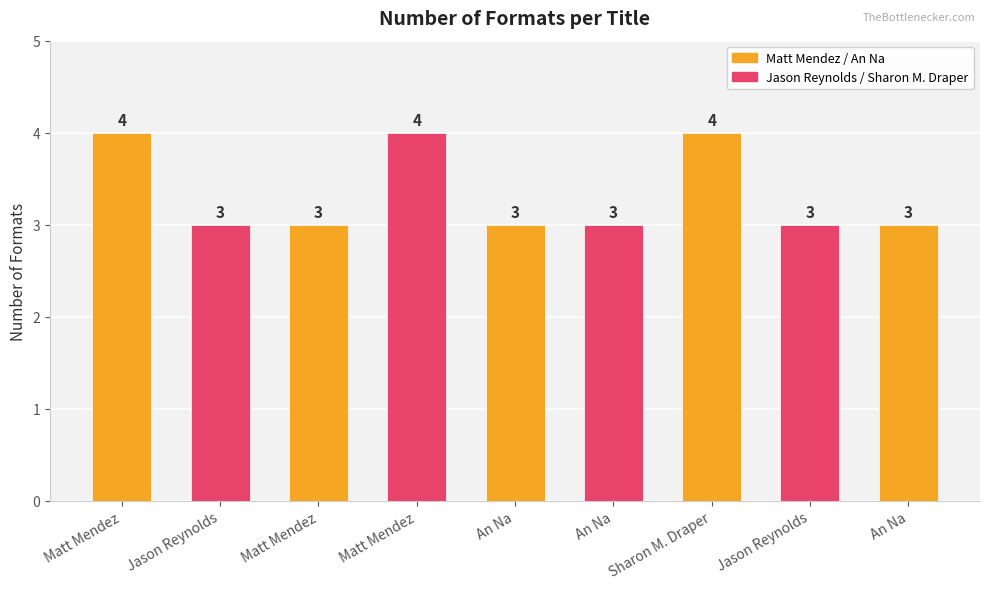

True or false: the data shows 3 at Jason Reynolds.

True